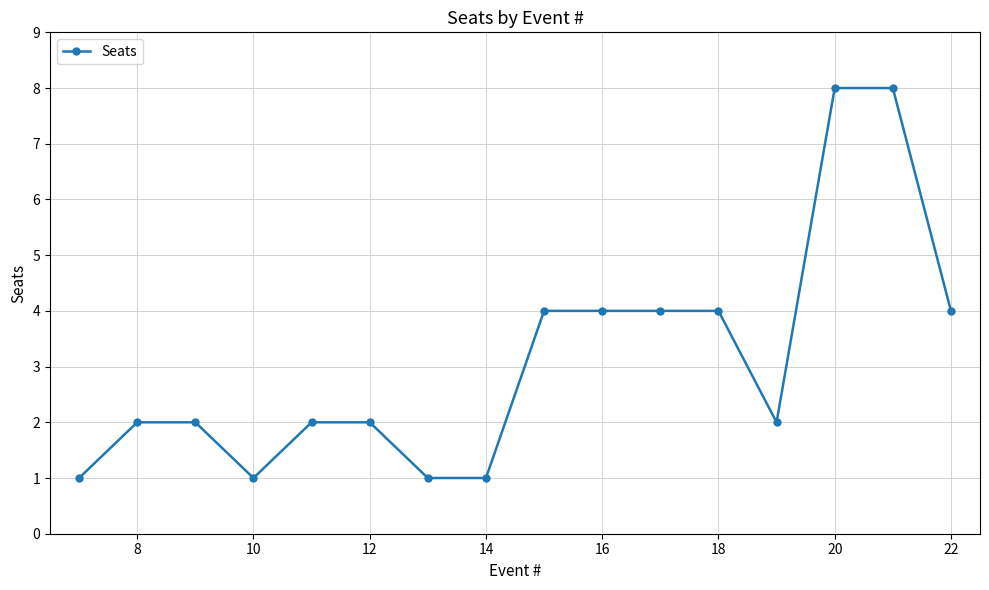

What is the maximum value shown in the chart?

8